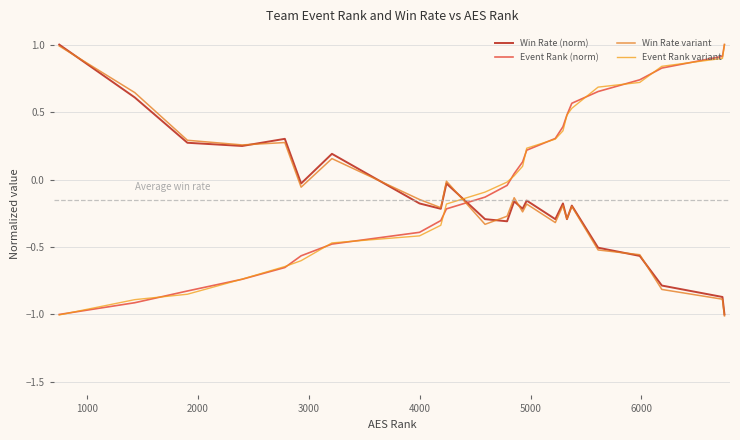

How many series are shown in this chart?

4